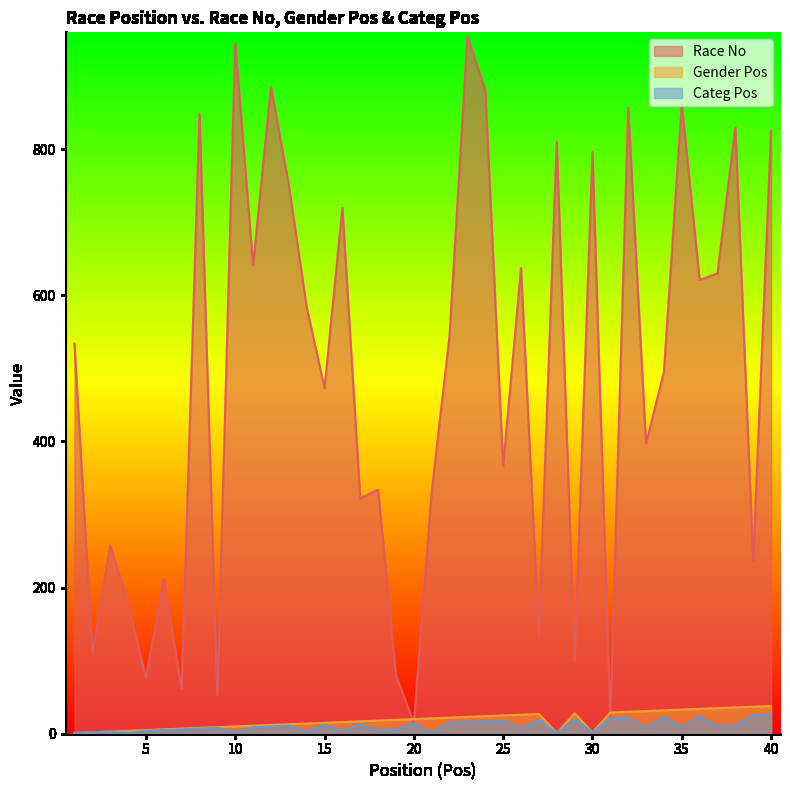

True or false: Gender Pos and Categ Pos intersect in this chart.

False